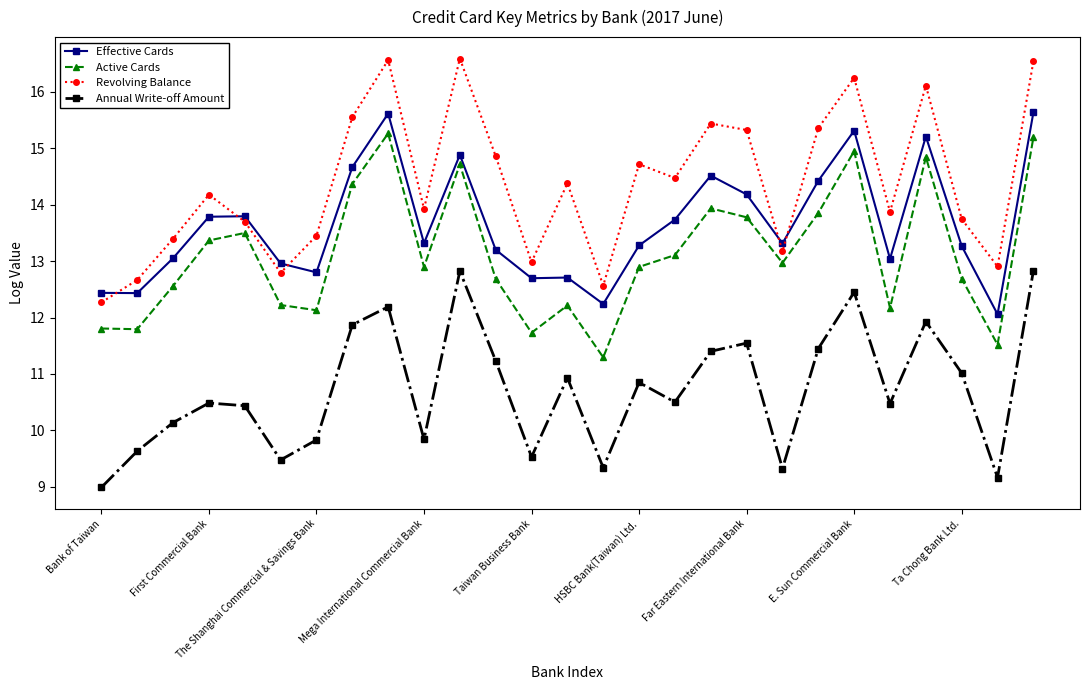

What are all the series names shown in the legend?

Effective Cards, Active Cards, Revolving Balance, Annual Write-off Amount